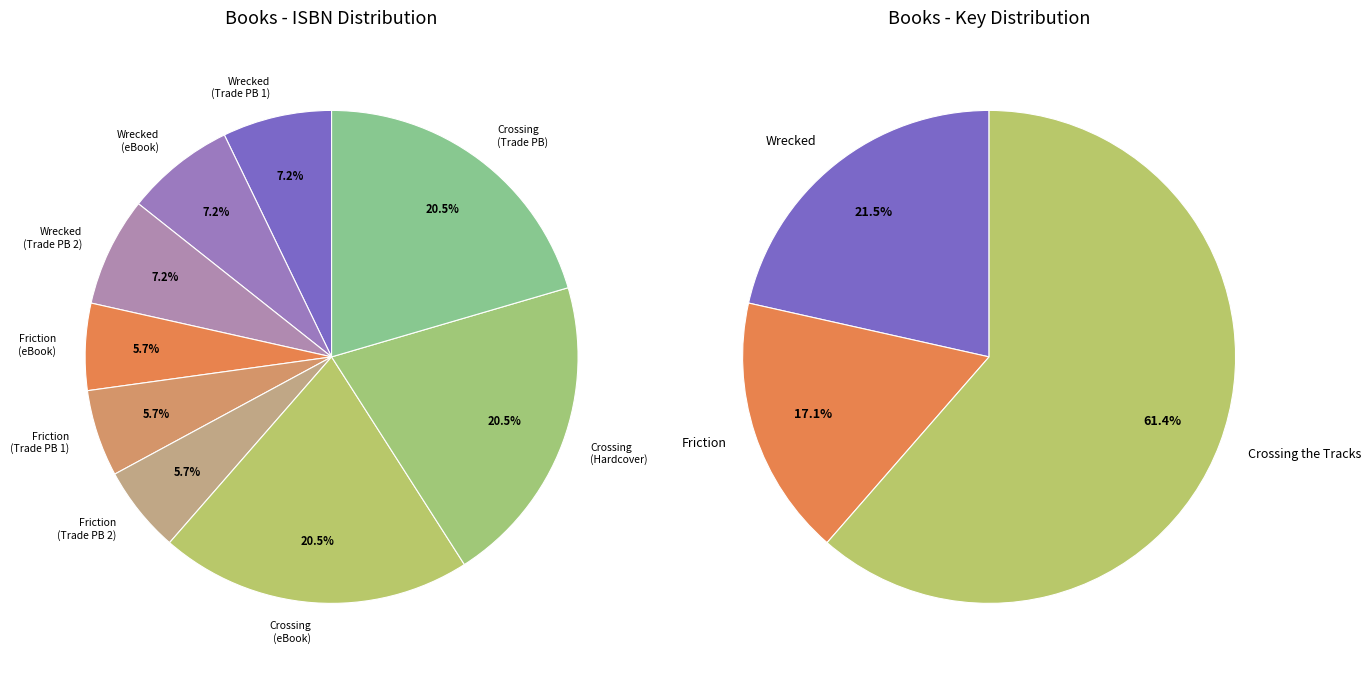

How many segments does this pie chart have?

9